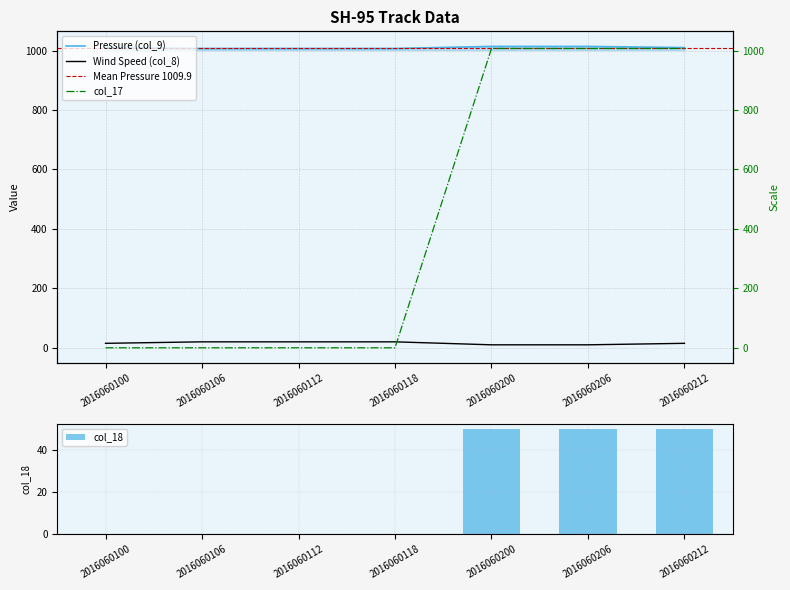

Is the value of col_17 at 2016060118 greater than the value of Wind Speed (col_8) at 2016060106?

No